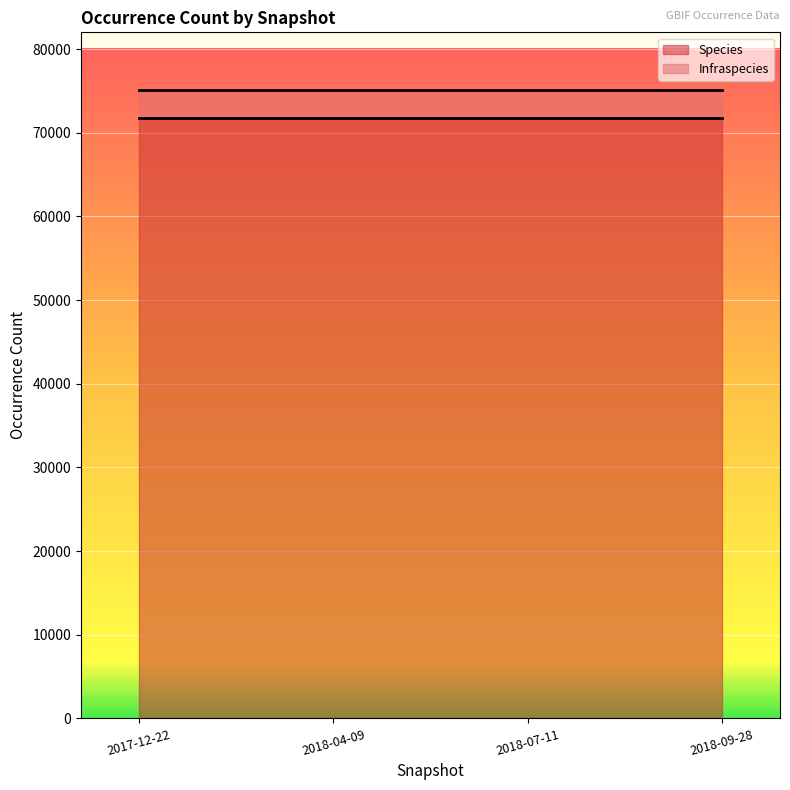

Which series changed the most between 2017-12-22 and 2018-07-11?

Infraspecies